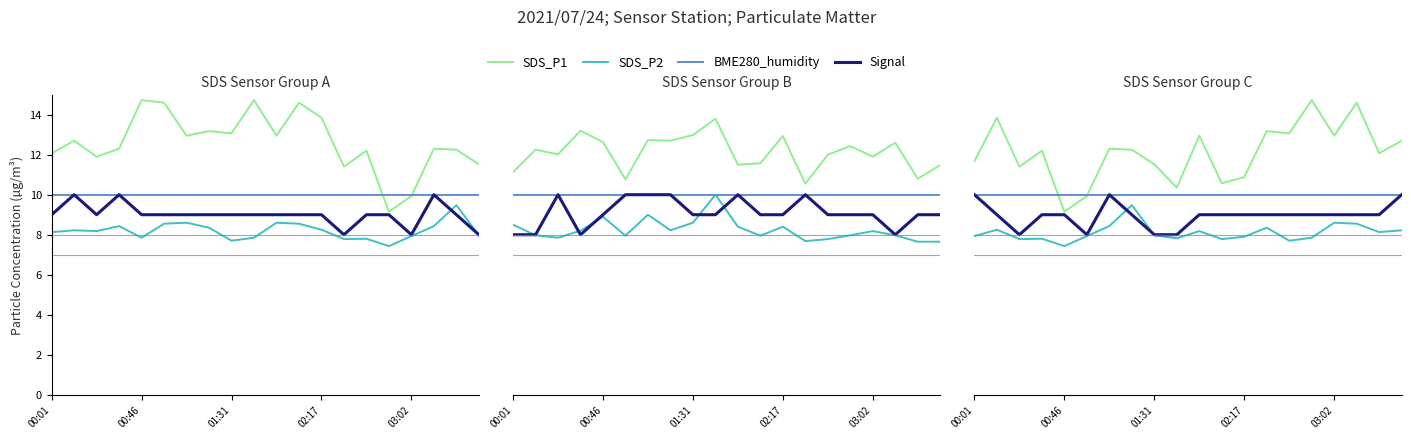

Does the chart have visible grid lines?

No